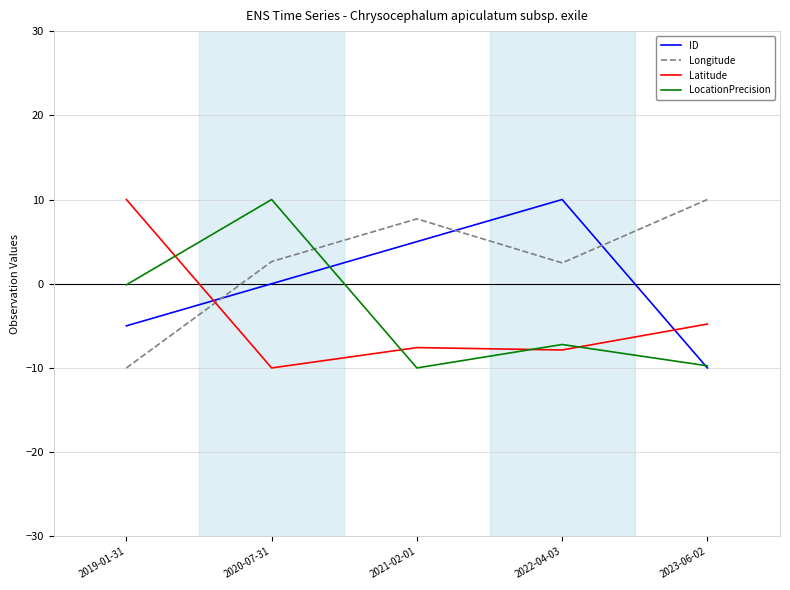

How many lines are shown in the chart?

4